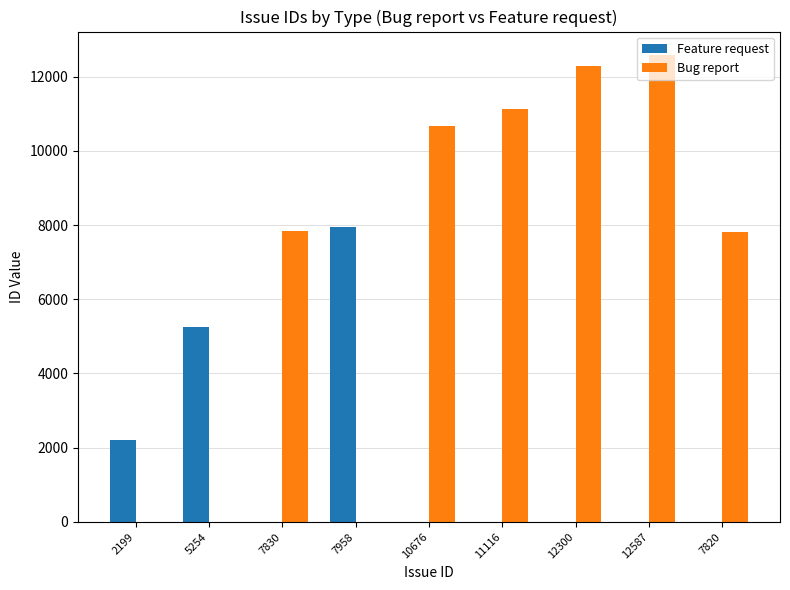

What is the sum of all Bug report values?

62329